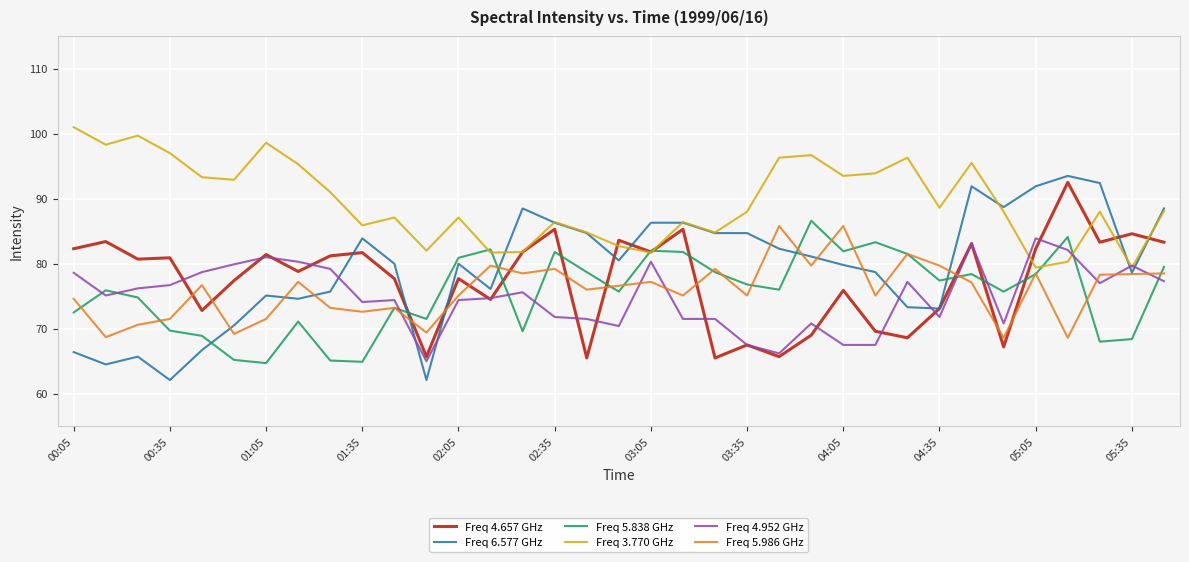

Which series has the largest total across all categories?

Freq 3.770 GHz